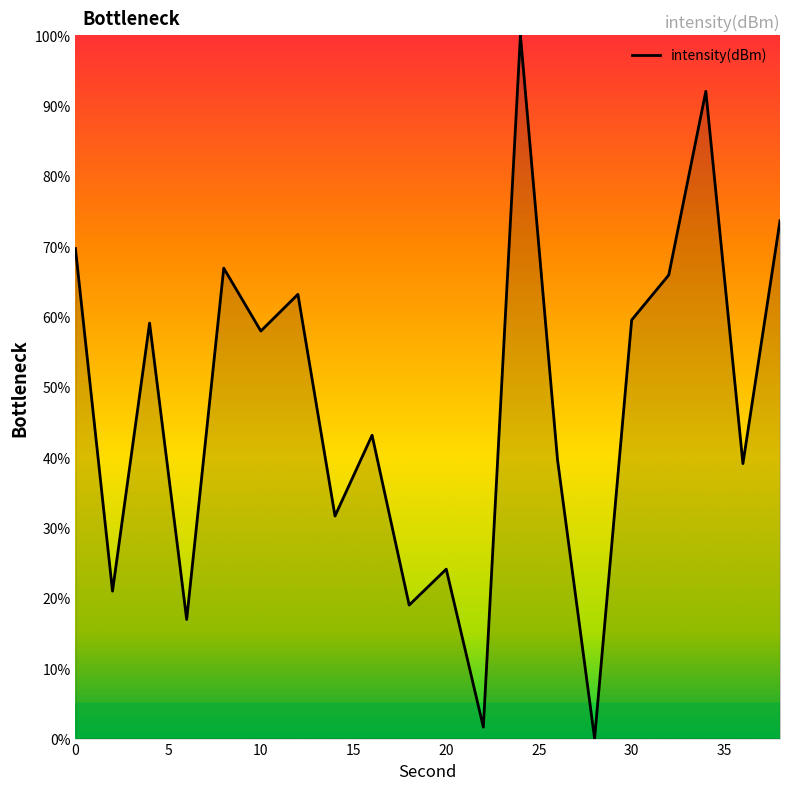

What is the maximum value shown in the chart?

100.0